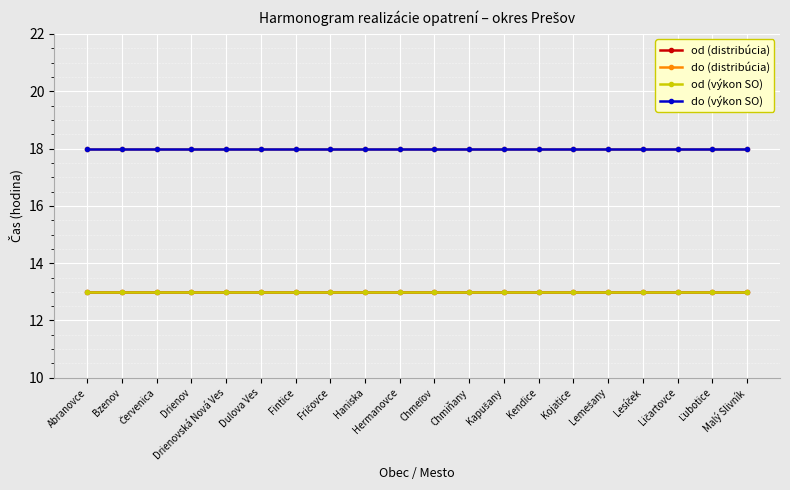

What is the label of the 6th point from the right?

Kojatice